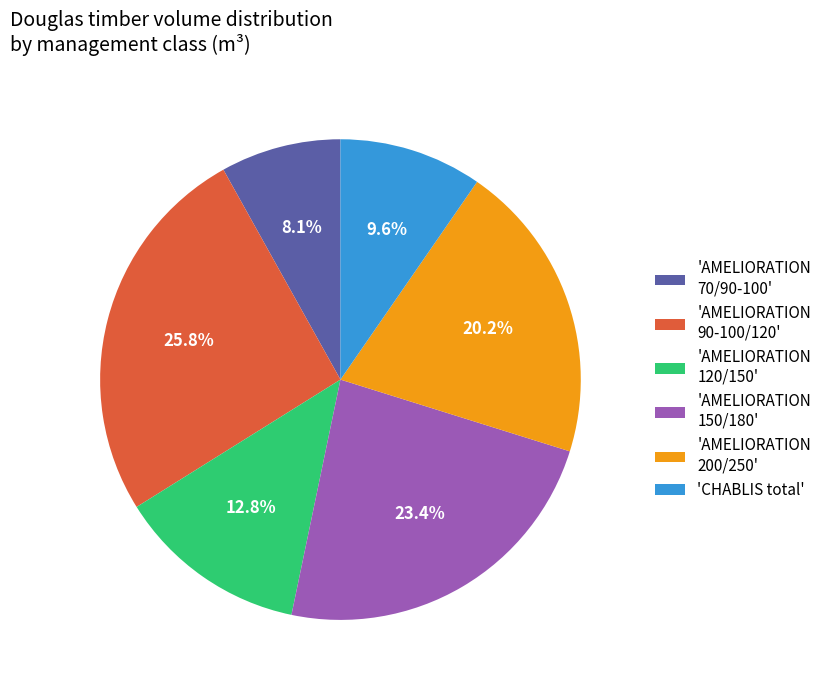

What portion of the pie excludes 'AMELIORATION 90-100/120'?

74.2%